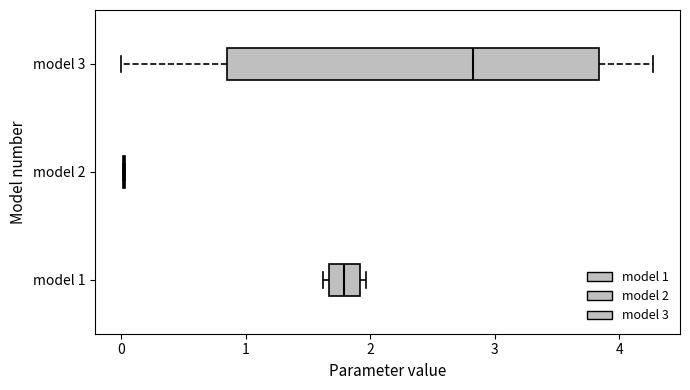

Reading bottom to top, transcribe this box plot: for each box, give where its median line is, the range the box spans, and where its two whiskers end, as read against the x-axis. The values are not printed on the chart, so give them approximately, as read against the axis.

model 1: median 1.8, box 1.7 to 1.9, whiskers 1.6 to 2.0
model 2: box collapsed to a line at 0.0, whiskers 0.0 to 0.0
model 3: median 2.8, box 0.8 to 3.8, whiskers 0.0 to 4.3